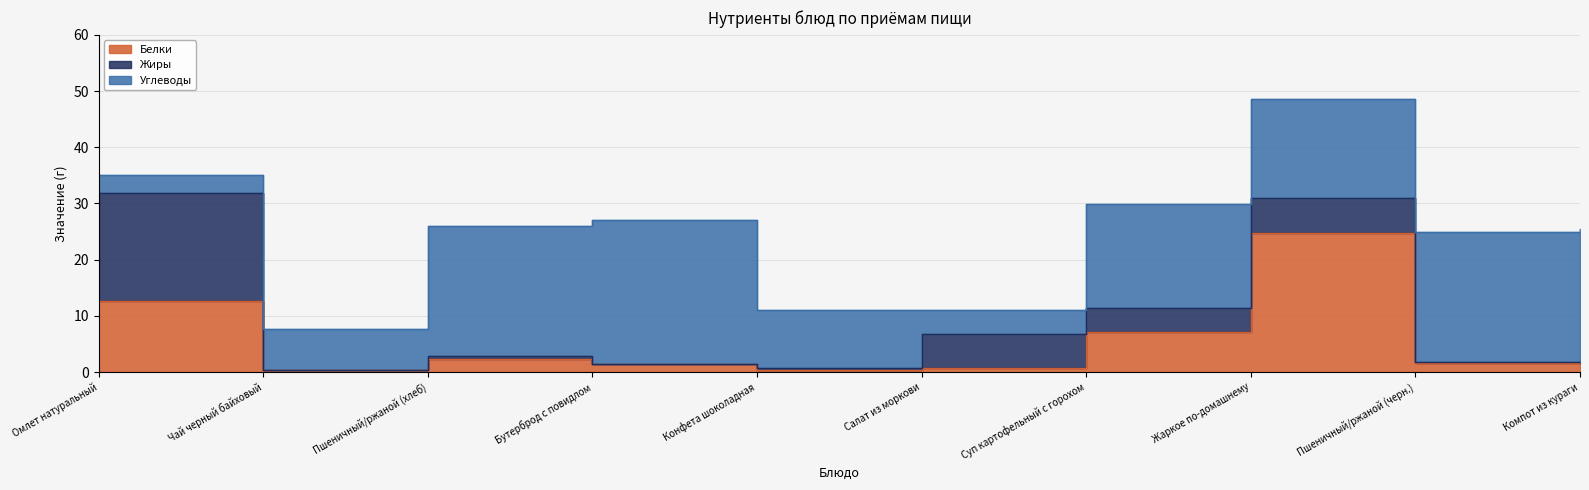

True or false: Углеводы and Жиры cross at least once.

True